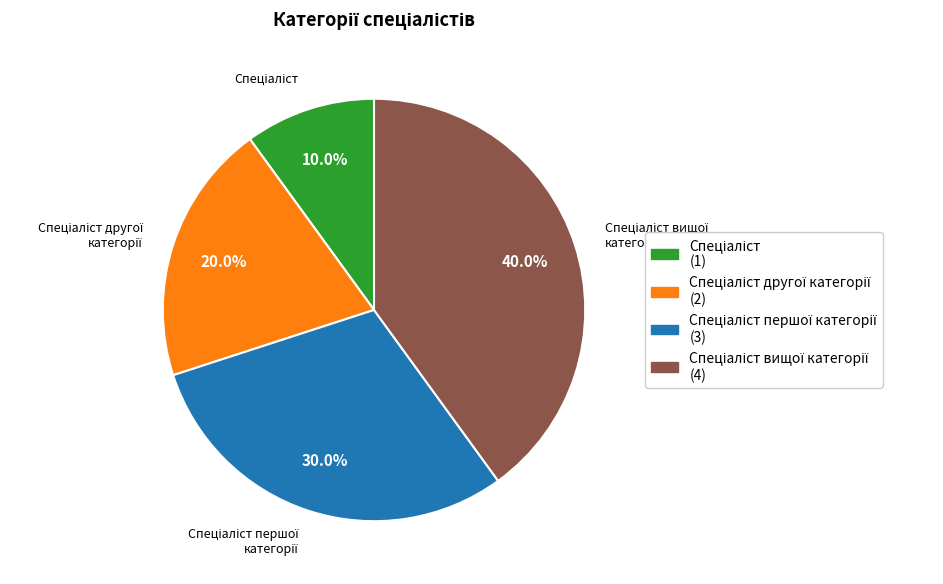

Is there a majority slice in this chart?

No